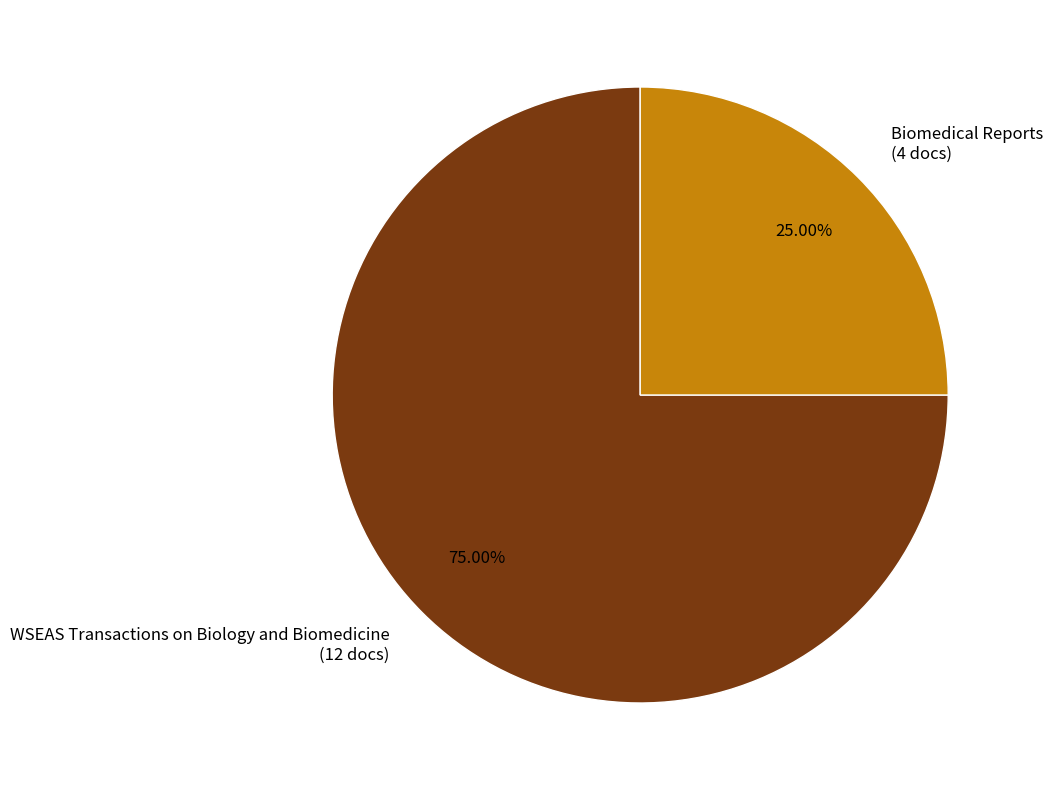

Does any single category account for the majority?

Yes